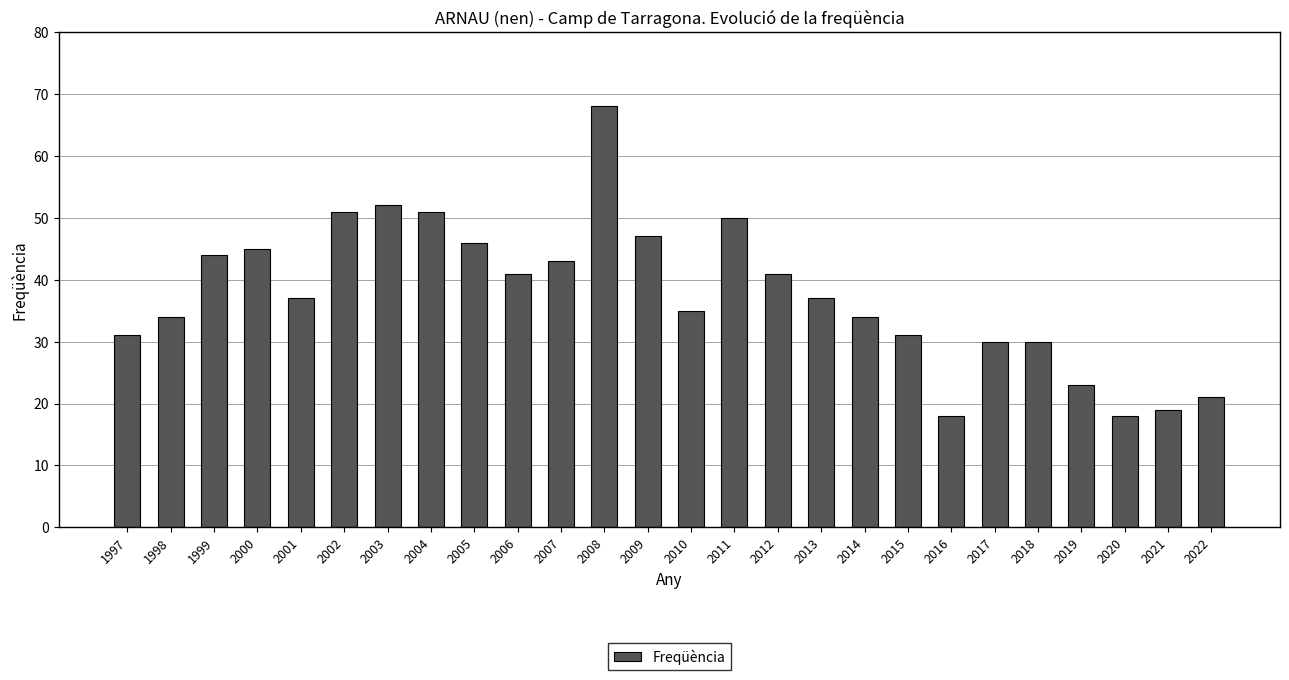

What is the value of the 17th bar from the left?

37